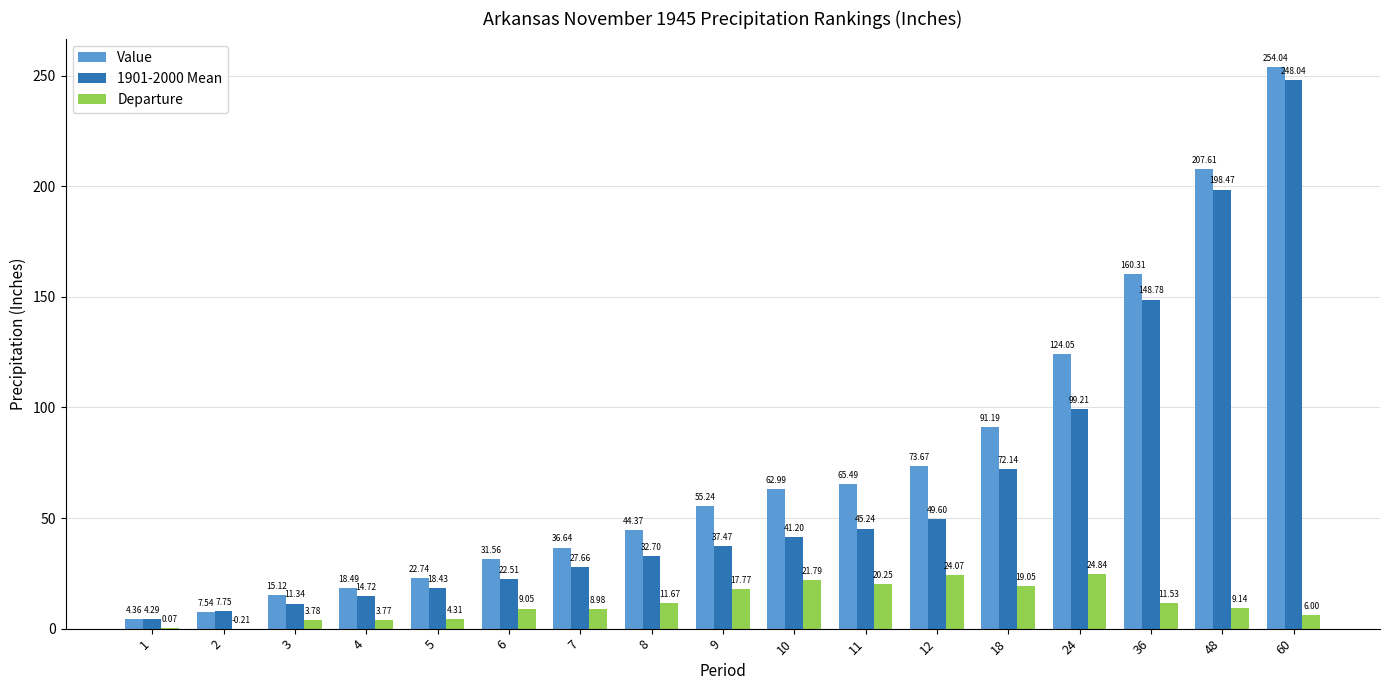

How many groups of bars are there?

17